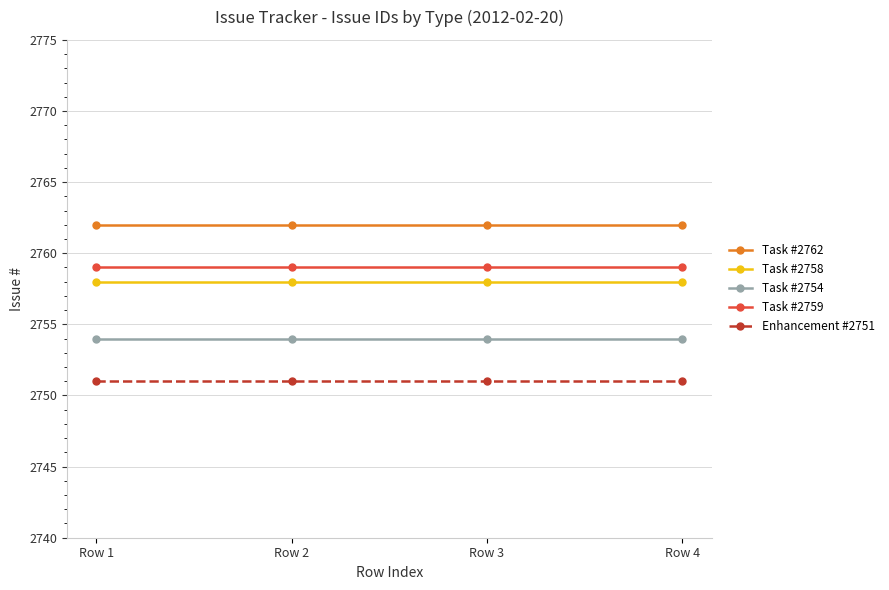

What is the total value across all series at Row 2?

13784